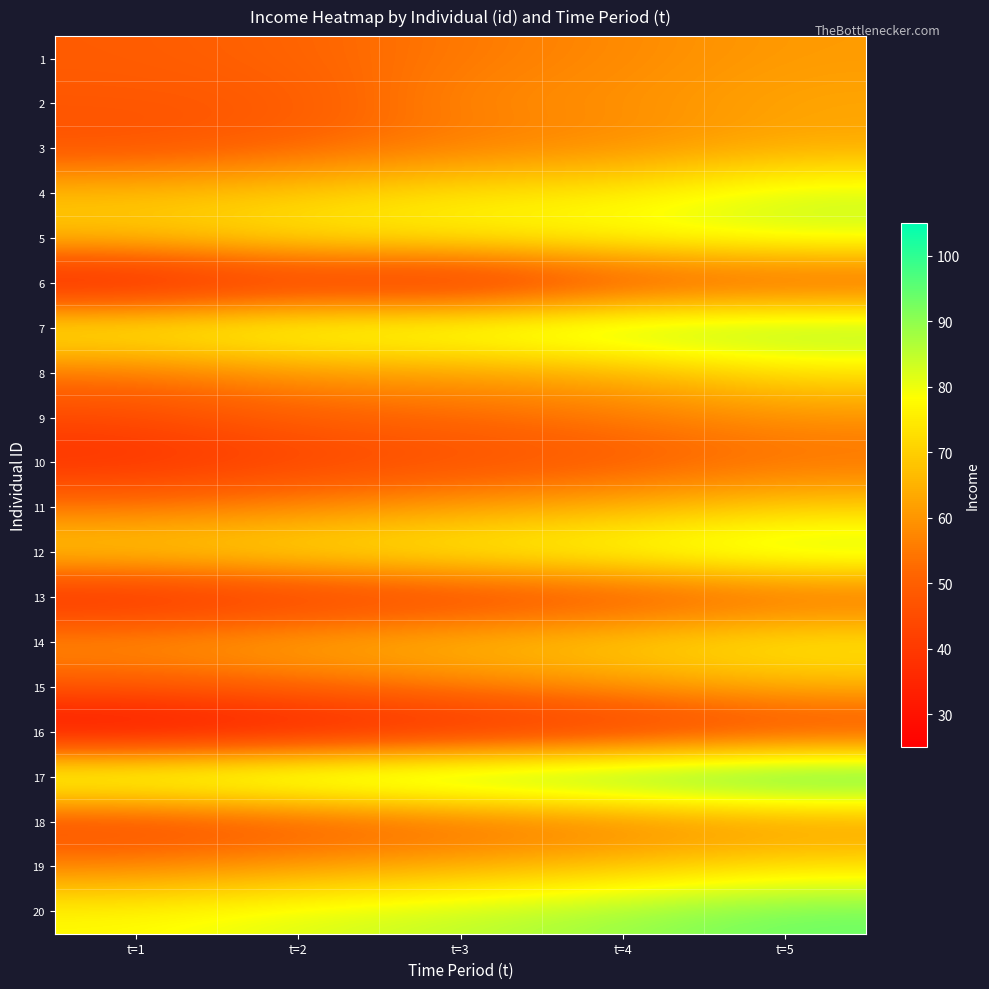

Reading right to left, what are all the values shown in this chart?

1: t=5=61	t=4=58	t=3=55	t=2=51	t=1=49
2: t=5=63	t=4=59	t=3=58	t=2=48	t=1=48
3: t=5=63	t=4=58	t=3=55	t=2=51	t=1=46
4: t=5=84	t=4=76	t=3=75	t=2=70	t=1=68
5: t=5=83	t=4=80	t=3=77	t=2=75	t=1=69
6: t=5=46	t=4=43	t=3=32	t=2=36	t=1=28
7: t=5=92	t=4=91	t=3=86	t=2=84	t=1=80
8: t=5=73	t=4=64	t=3=61	t=2=60	t=1=54
9: t=5=59	t=4=55	t=3=52	t=2=50	t=1=44
10: t=5=53	t=4=48	t=3=45	t=2=42	t=1=37
11: t=5=70	t=4=65	t=3=62	t=2=58	t=1=55
12: t=5=88	t=4=82	t=3=78	t=2=75	t=1=72
13: t=5=49	t=4=44	t=3=41	t=2=38	t=1=33
14: t=5=77	t=4=72	t=3=68	t=2=65	t=1=61
15: t=5=65	t=4=60	t=3=56	t=2=52	t=1=48
16: t=5=42	t=4=37	t=3=33	t=2=29	t=1=25
17: t=5=105	t=4=100	t=3=97	t=2=94	t=1=90
18: t=5=58	t=4=54	t=3=50	t=2=46	t=1=42
19: t=5=73	t=4=68	t=3=64	t=2=61	t=1=57
20: t=5=94	t=4=89	t=3=85	t=2=82	t=1=78